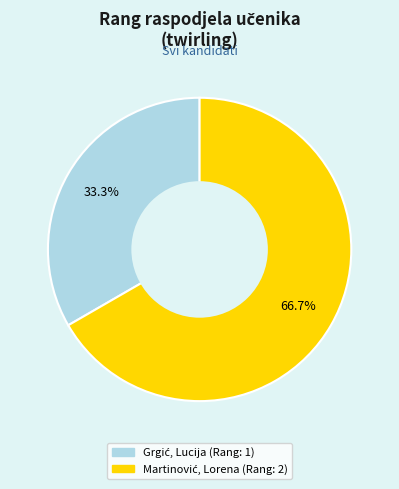

Is there a majority slice in this chart?

Yes